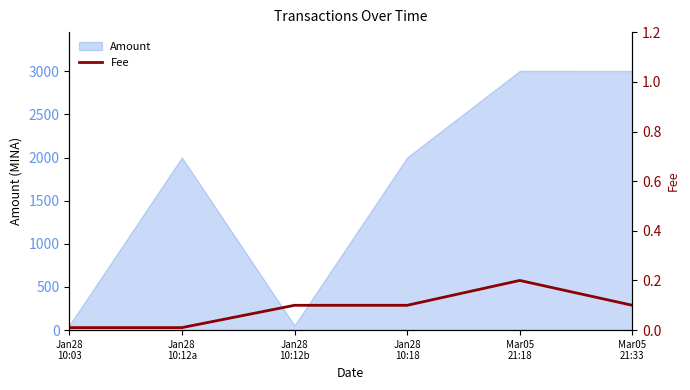

Does the chart display data point markers on the line(s)?

No